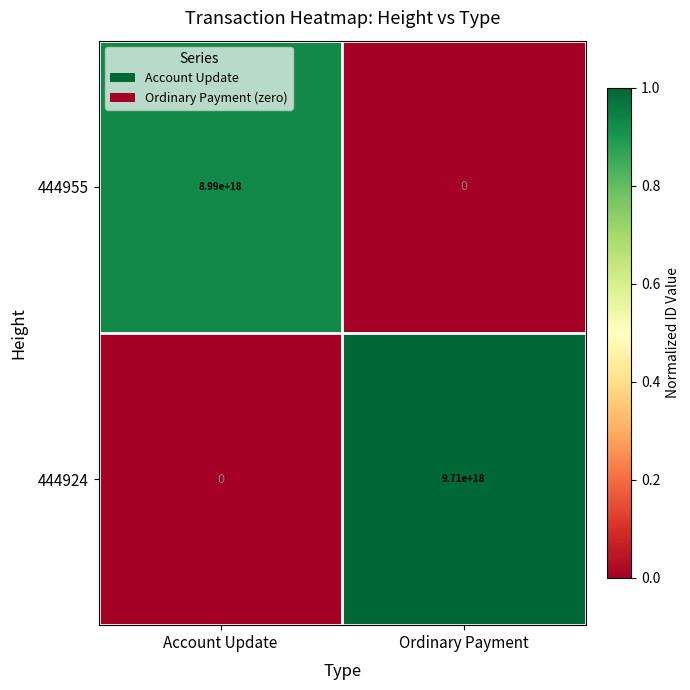

Which series changed the most between Account Update and Ordinary Payment?

444924